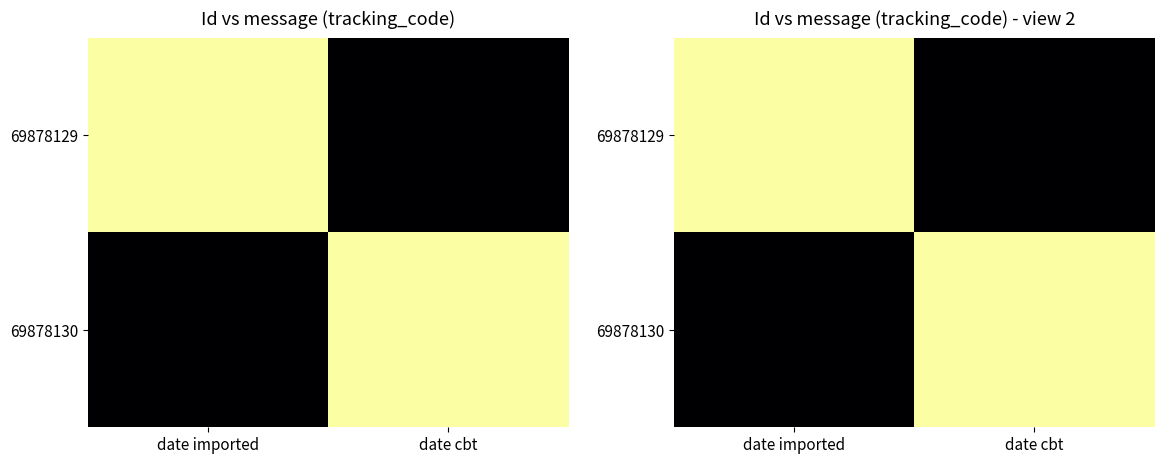

At which label is 69878129 closest to 163720929152202?

date cbt